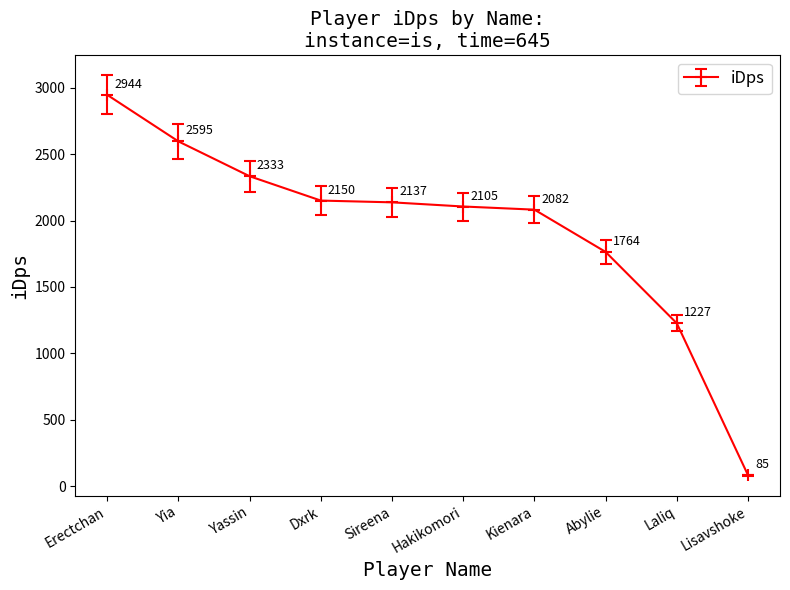

The chart shows a value of 1105.0 at Dxrk. True or false?

False